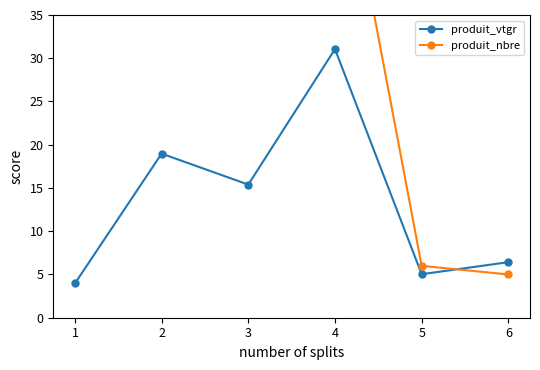

What is the highest value of the produit_vtgr series?

31.1